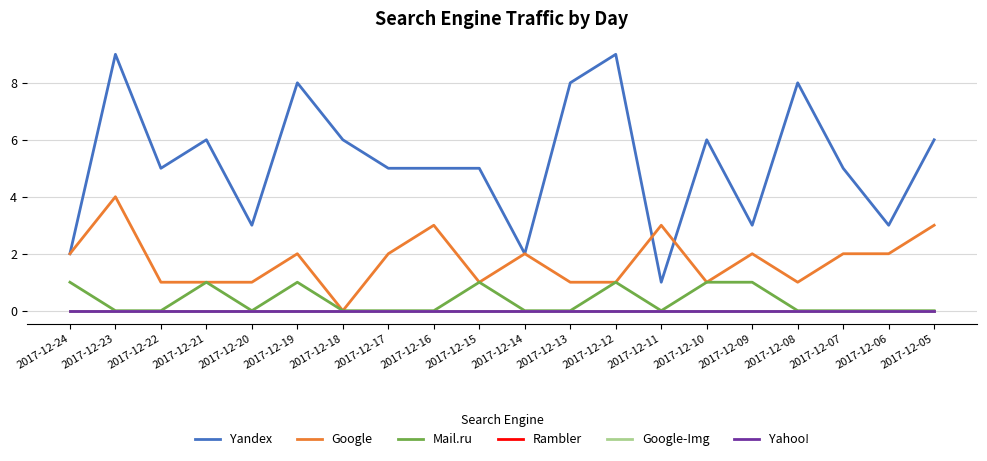

Which has a higher value, 2017-12-08 or 2017-12-22?

2017-12-08